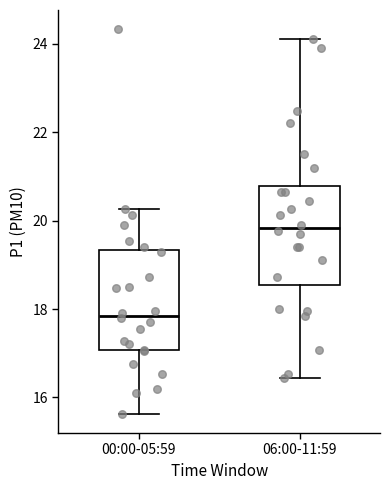

Reading left to right, read every box against the y-axis: the position of its median line, the range the box covers, and the ends of its whiskers. The values are not printed on the chart, so give them approximately, as read against the axis.

00:00-05:59: median 17.8, box 17.0 to 19.4, whiskers 15.6 to 20.2
06:00-11:59: median 19.8, box 18.6 to 20.8, whiskers 16.4 to 24.2